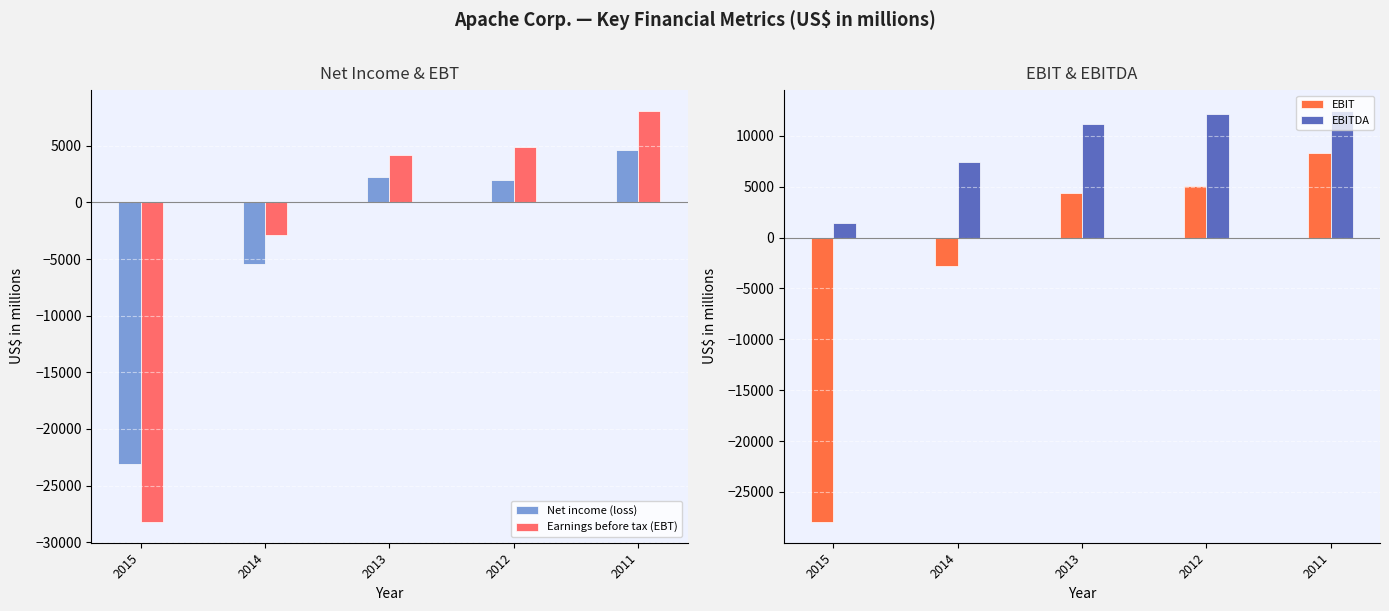

What is the lowest value of the Earnings before tax (EBT) series?

-28226